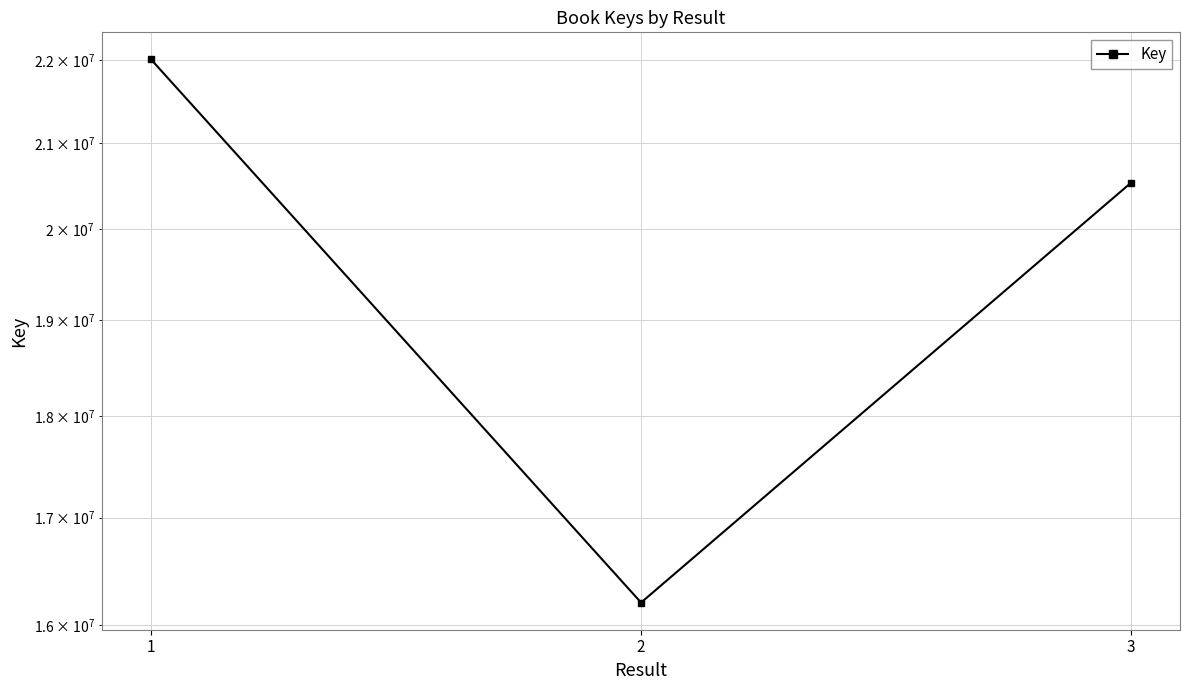

Is it true that the value at 3 is 20532686?

True